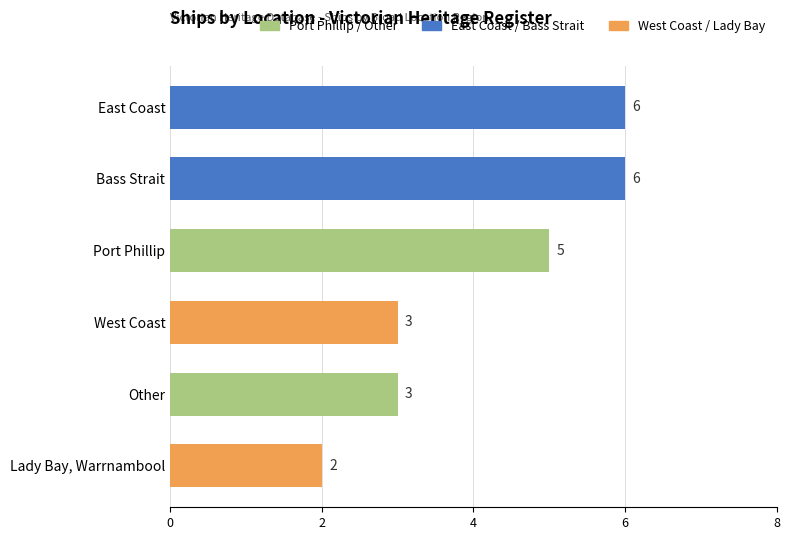

True or false: the data shows 4 at West Coast.

False